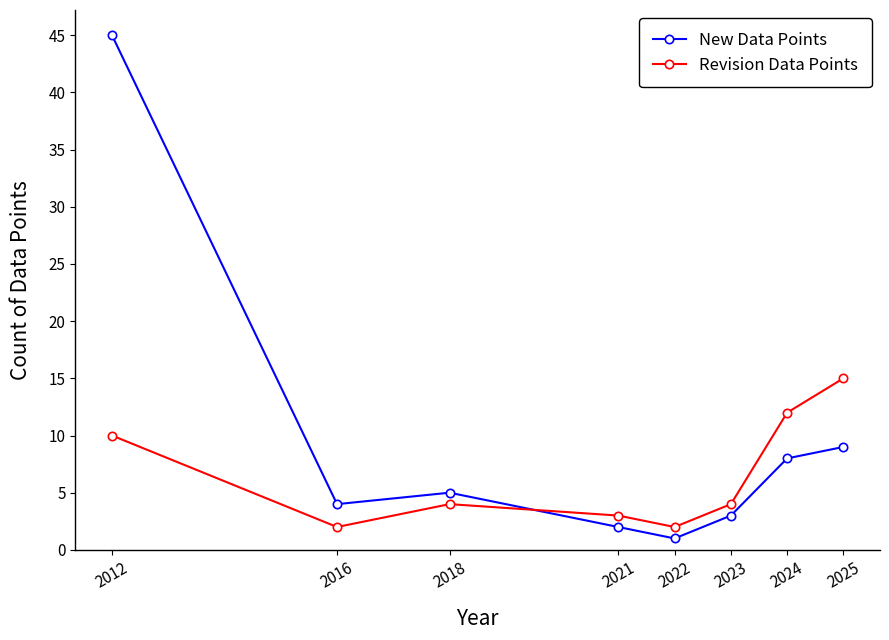

Where is the first local minimum for Revision Data Points?

2016